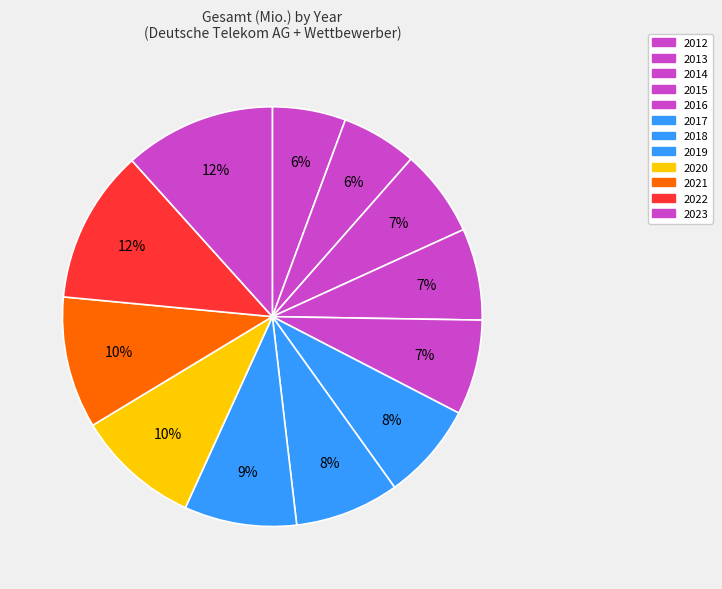

To the nearest percent, what percentage of the pie is 2016?

7%